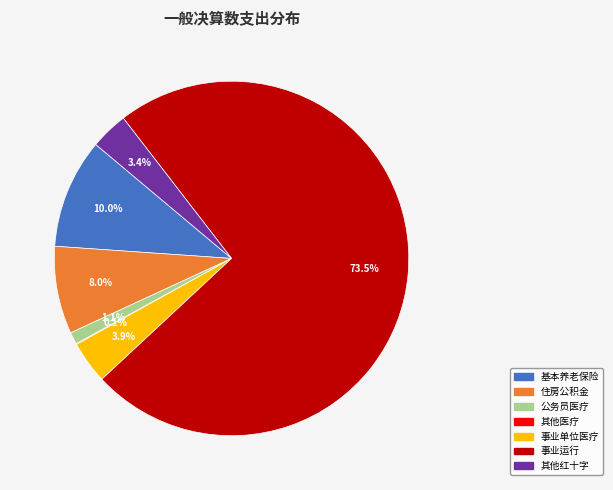

Is there any slice that represents more than half of the pie?

Yes